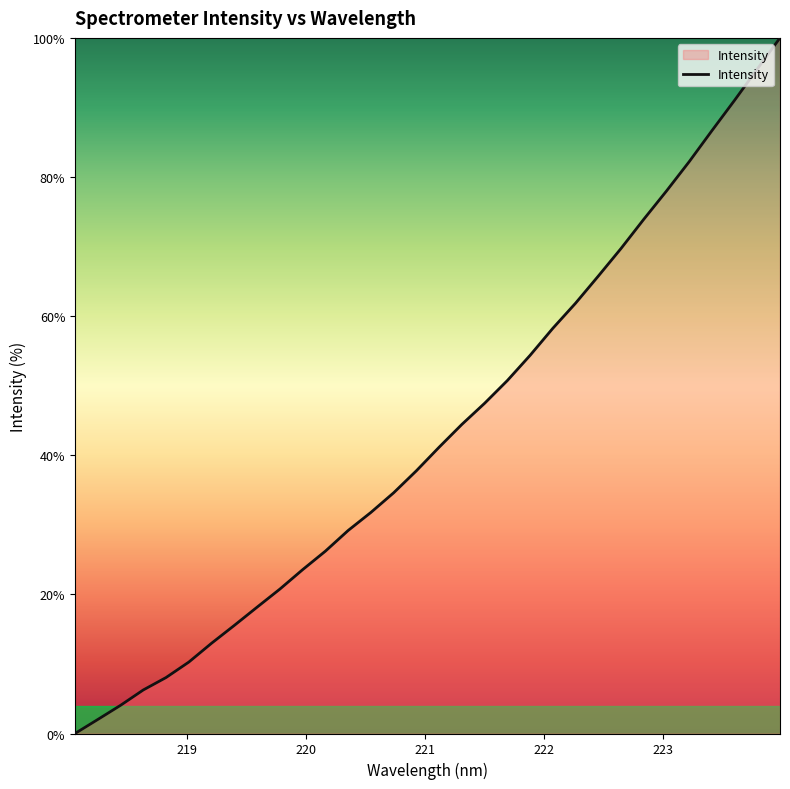

What is the difference between the maximum and minimum values?

100.0